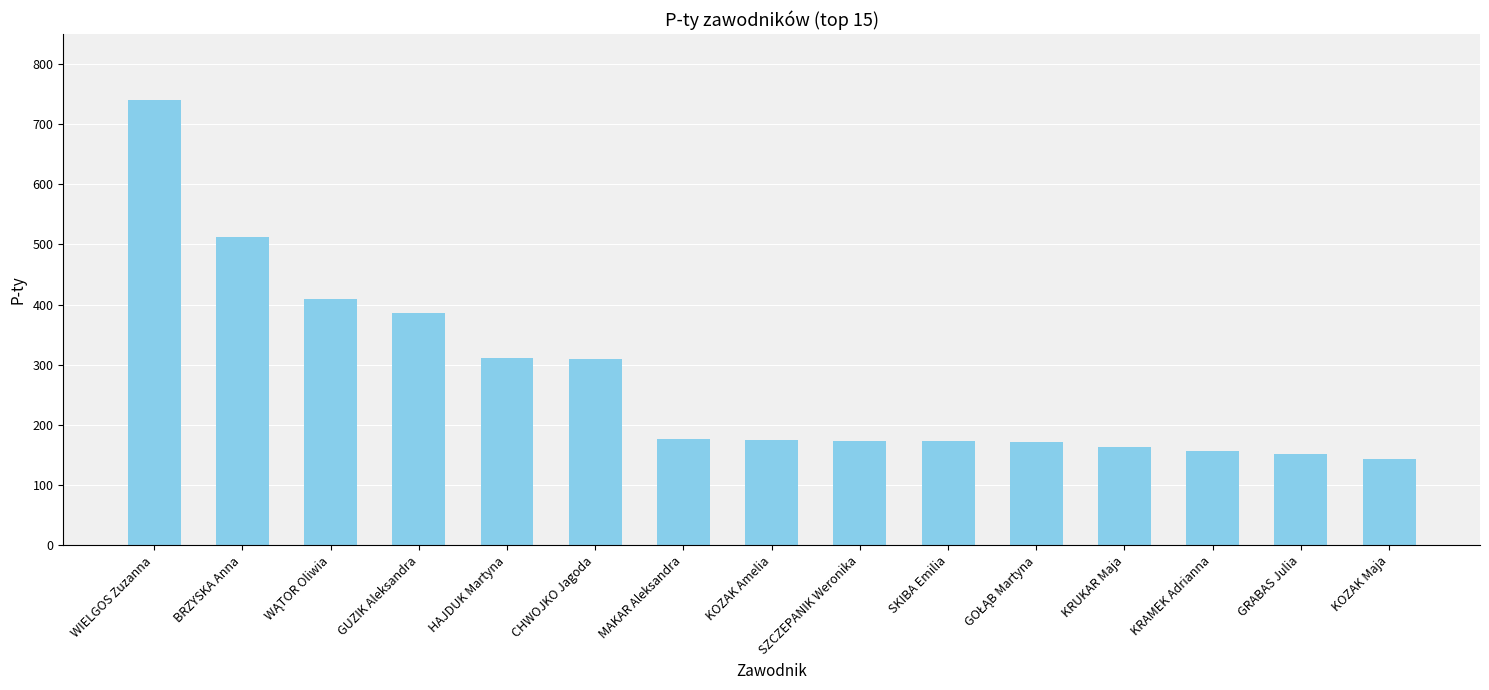

What is the sum of all values?

4155